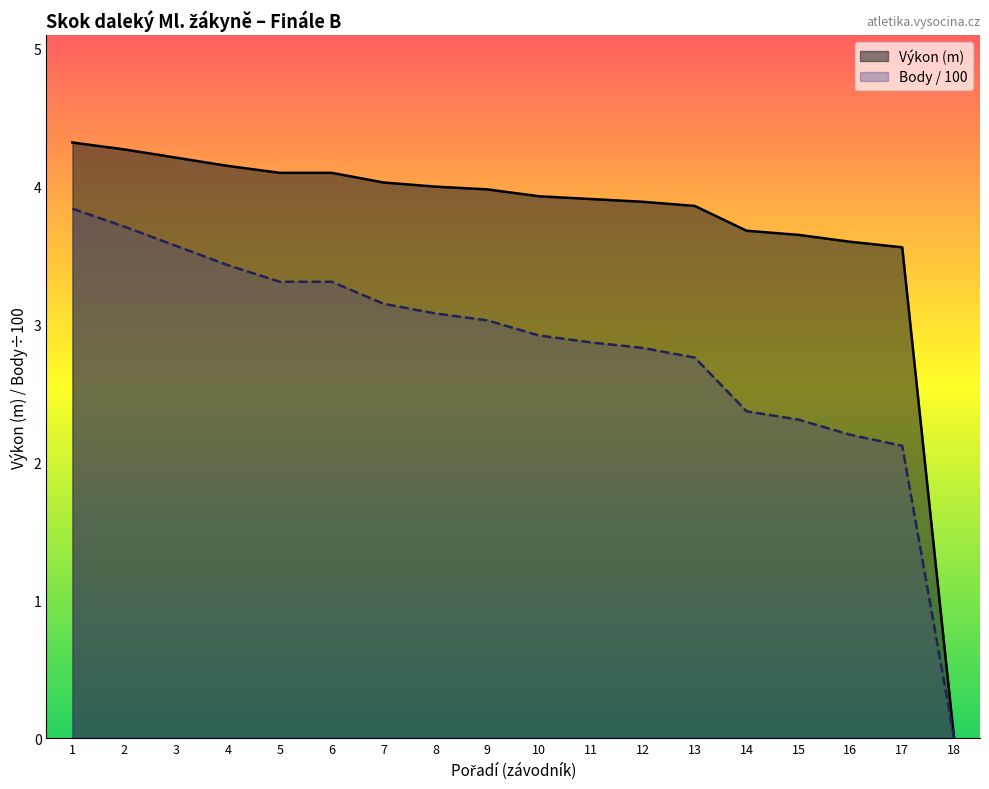

How many lines are shown in the chart?

2